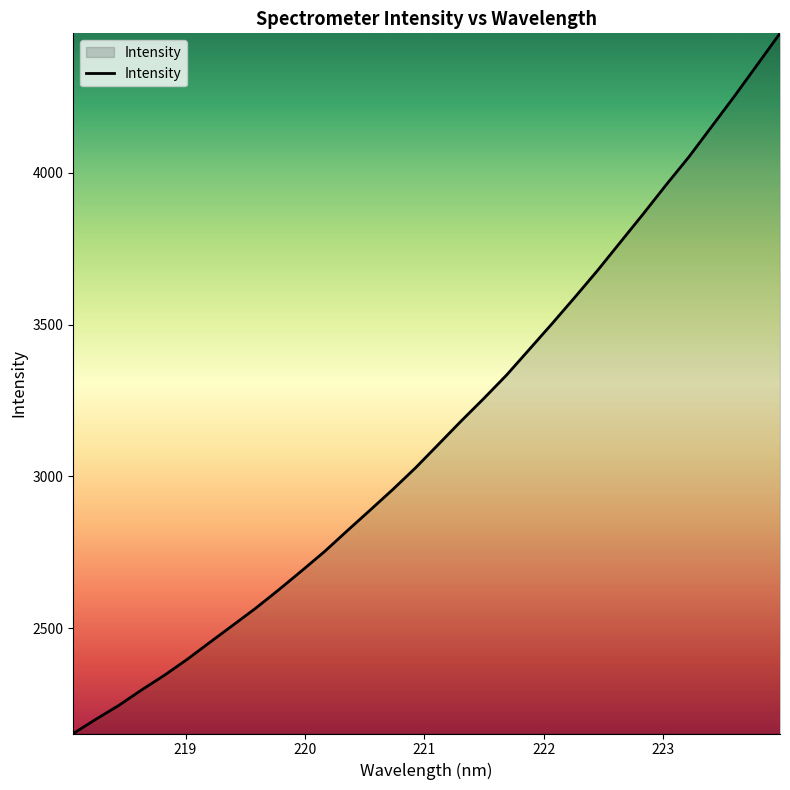

What is the smallest value displayed?

2152.4